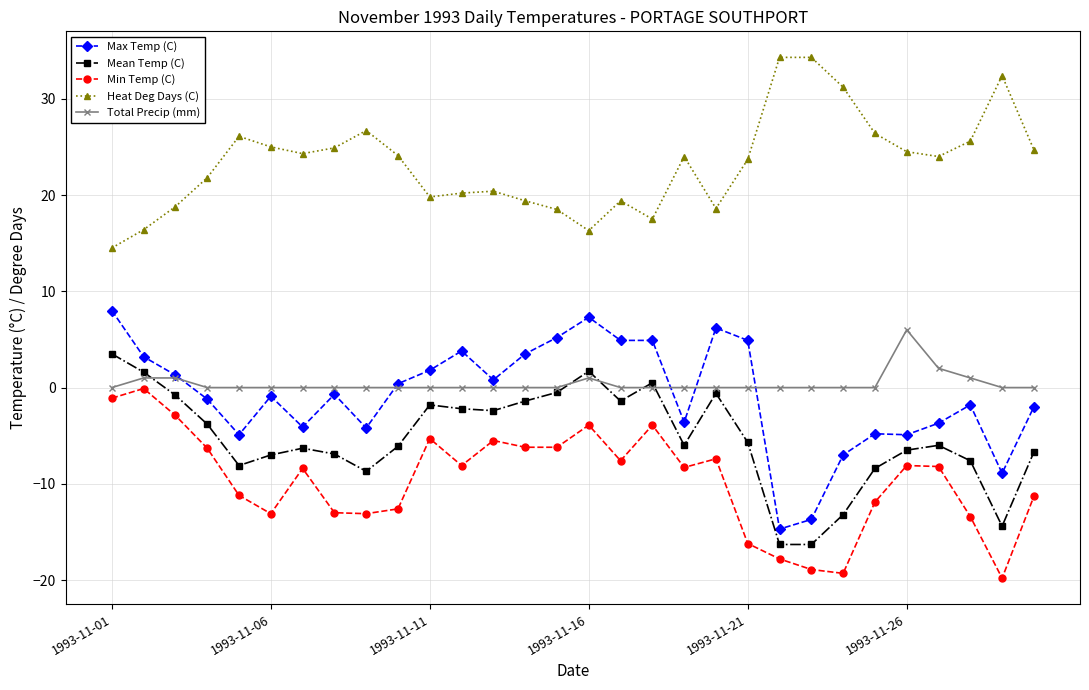

List the series in order of their peak value, lowest first.

Min Temp (C), Mean Temp (C), Total Precip (mm), Max Temp (C), Heat Deg Days (C)